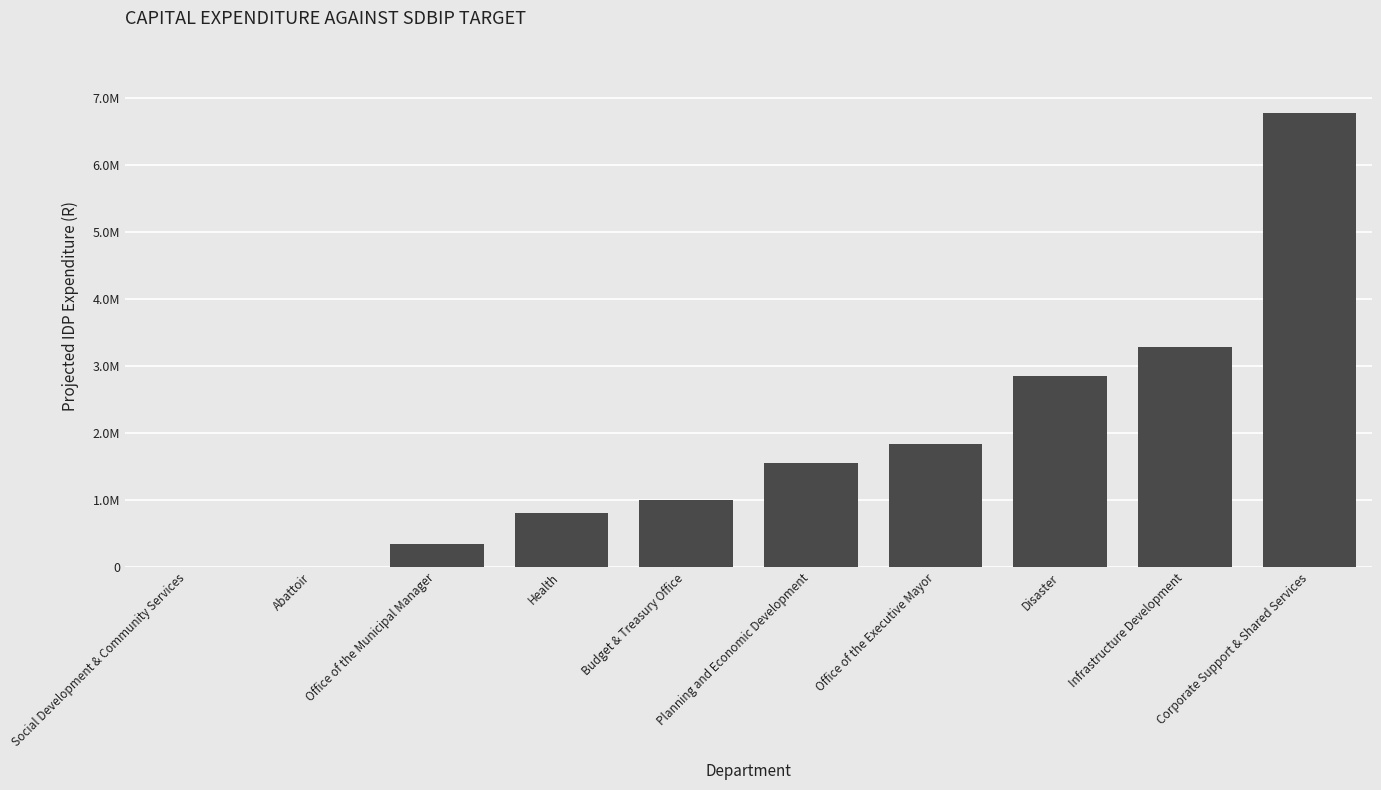

List the labels in order of value, largest first.

Corporate Support & Shared Services, Infrastructure Development, Disaster, Office of the Executive Mayor, Planning and Economic Development, Budget & Treasury Office, Health, Office of the Municipal Manager, Social Development & Community Services, Abattoir